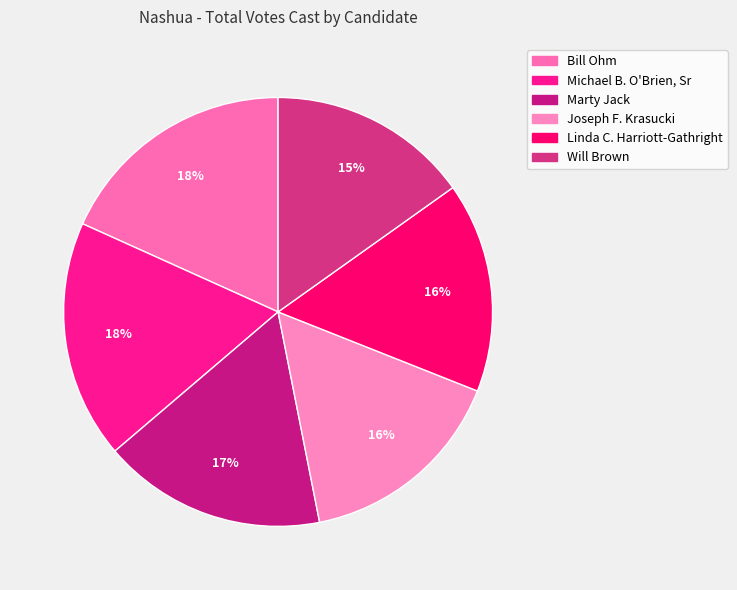

Is it true that Michael B. O'Brien, Sr is 10% of the pie?

False